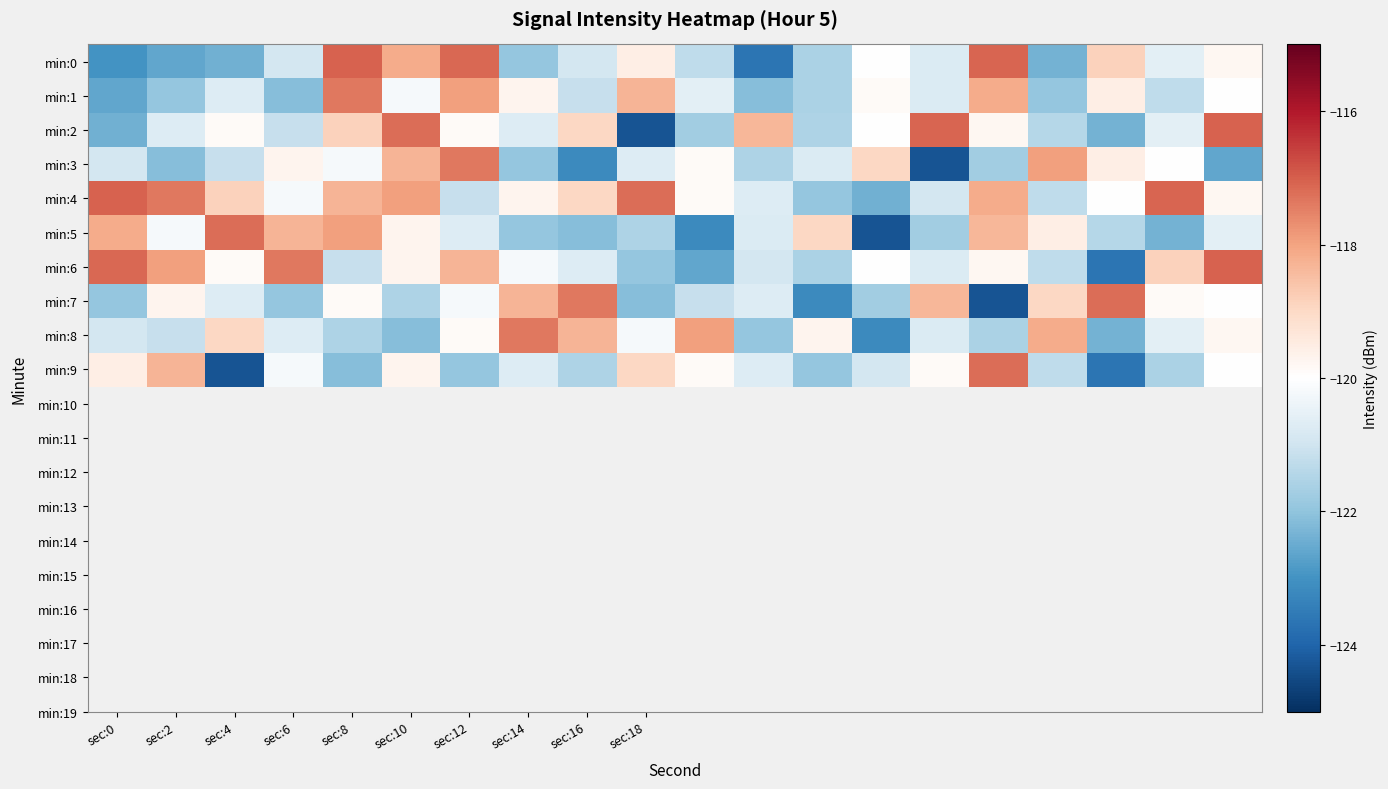

At how many categories does at least one series exceed -121?

20